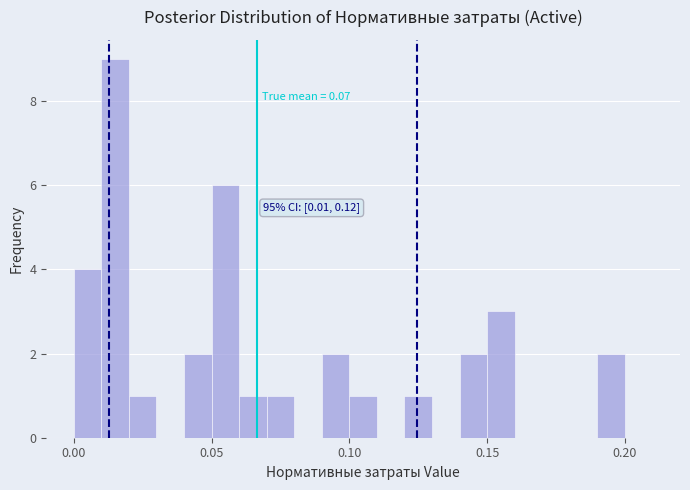

Around what value on the x-axis is the tallest bar? Give the approximate position of its centre, as read against the axis.

0.015